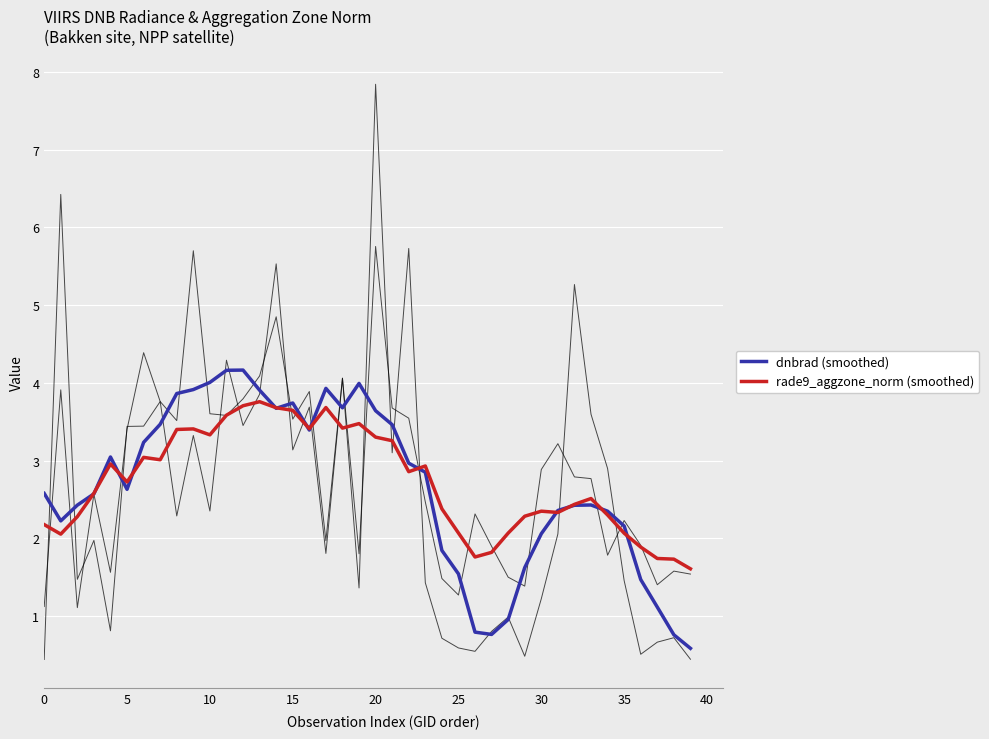

What is the sum of all rade9_aggzone_norm (smoothed) values?

109.0